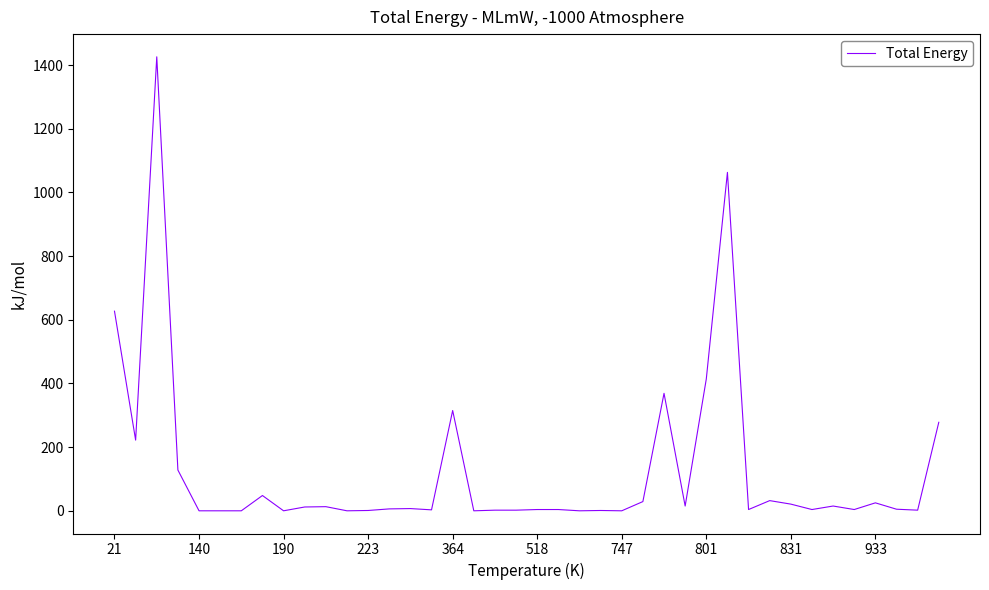

What is the maximum value shown in the chart?

1426